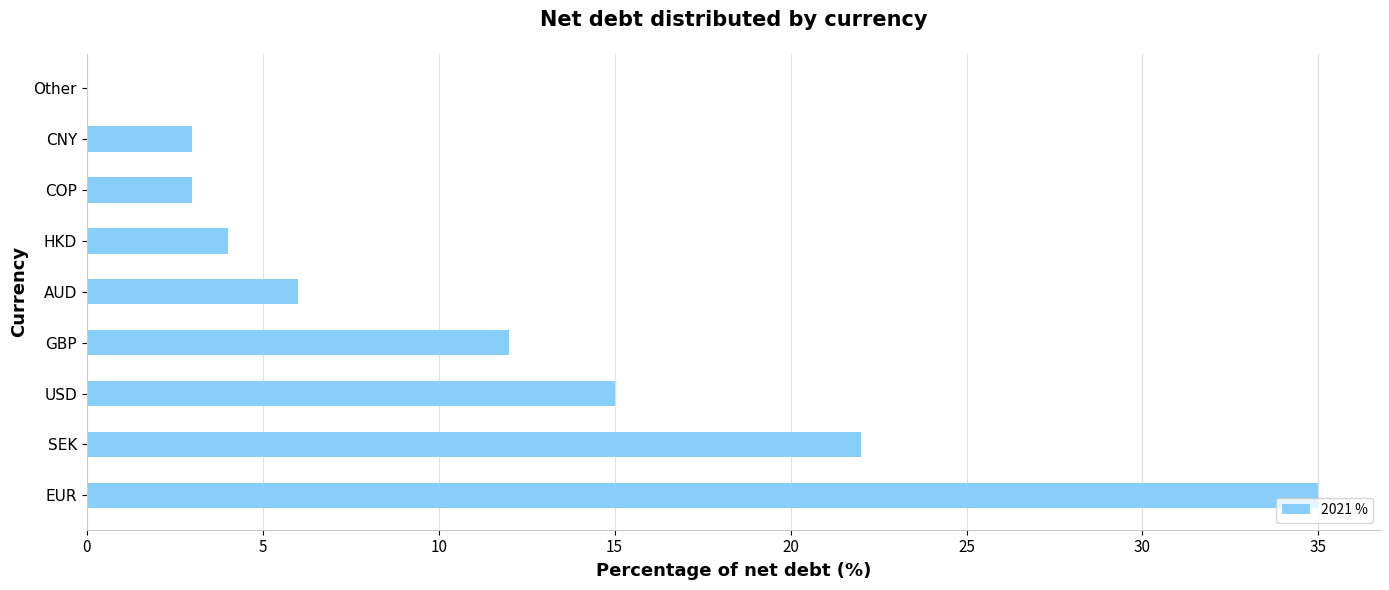

Are the bars grouped side by side (vs. stacked)?

No